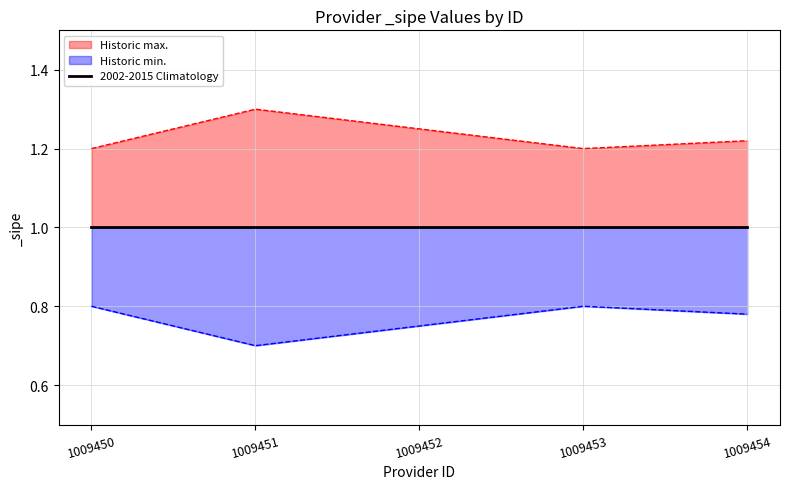

List the labels in order of Historic max. value, smallest first.

1009450, 1009453, 1009454, 1009452, 1009451